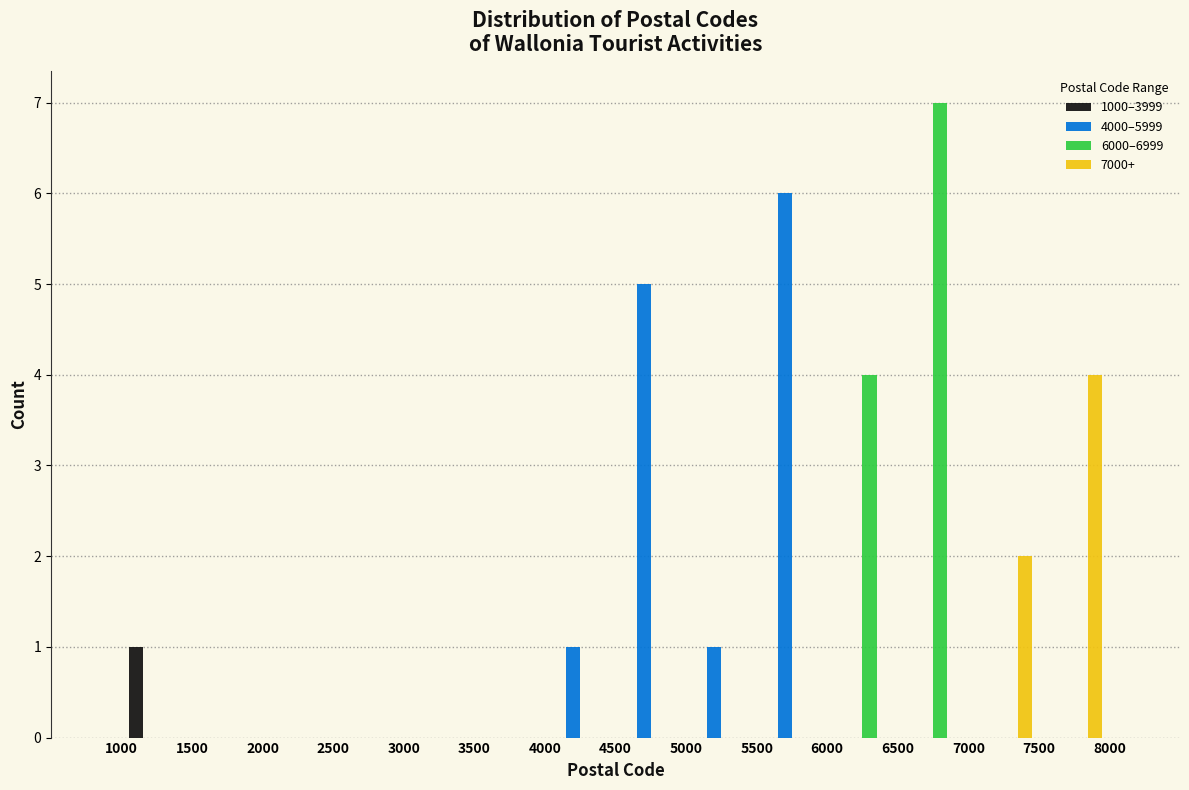

Reading left to right, list every range on the x-axis with the height of the bar of each series over it. The values are not printed on the chart, so give them approximately, as read against the axis.

1000 to 1500: 1000–3999=1	4000–5999=0	6000–6999=0	7000+=0
1500 to 2000: 1000–3999=0	4000–5999=0	6000–6999=0	7000+=0
2000 to 2500: 1000–3999=0	4000–5999=0	6000–6999=0	7000+=0
2500 to 3000: 1000–3999=0	4000–5999=0	6000–6999=0	7000+=0
3000 to 3500: 1000–3999=0	4000–5999=0	6000–6999=0	7000+=0
3500 to 4000: 1000–3999=0	4000–5999=0	6000–6999=0	7000+=0
4000 to 4500: 1000–3999=0	4000–5999=1	6000–6999=0	7000+=0
4500 to 5000: 1000–3999=0	4000–5999=5	6000–6999=0	7000+=0
5000 to 5500: 1000–3999=0	4000–5999=1	6000–6999=0	7000+=0
5500 to 6000: 1000–3999=0	4000–5999=6	6000–6999=0	7000+=0
6000 to 6500: 1000–3999=0	4000–5999=0	6000–6999=4	7000+=0
6500 to 7000: 1000–3999=0	4000–5999=0	6000–6999=7	7000+=0
7000 to 7500: 1000–3999=0	4000–5999=0	6000–6999=0	7000+=2
7500 to 8000: 1000–3999=0	4000–5999=0	6000–6999=0	7000+=4
8000 to 8500: 1000–3999=0	4000–5999=0	6000–6999=0	7000+=0